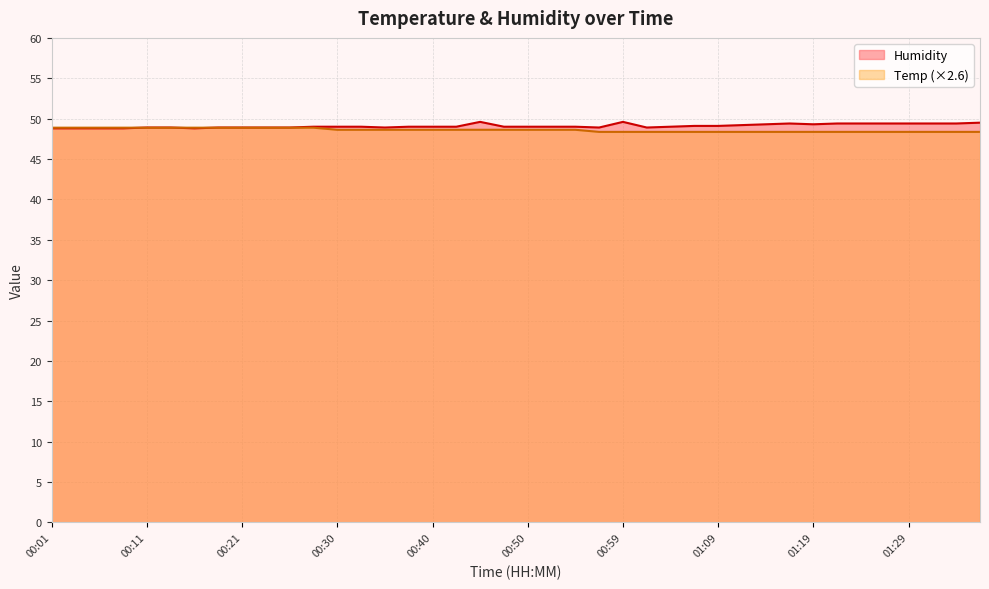

True or false: Humidity has more than 0 interior local peaks.

True